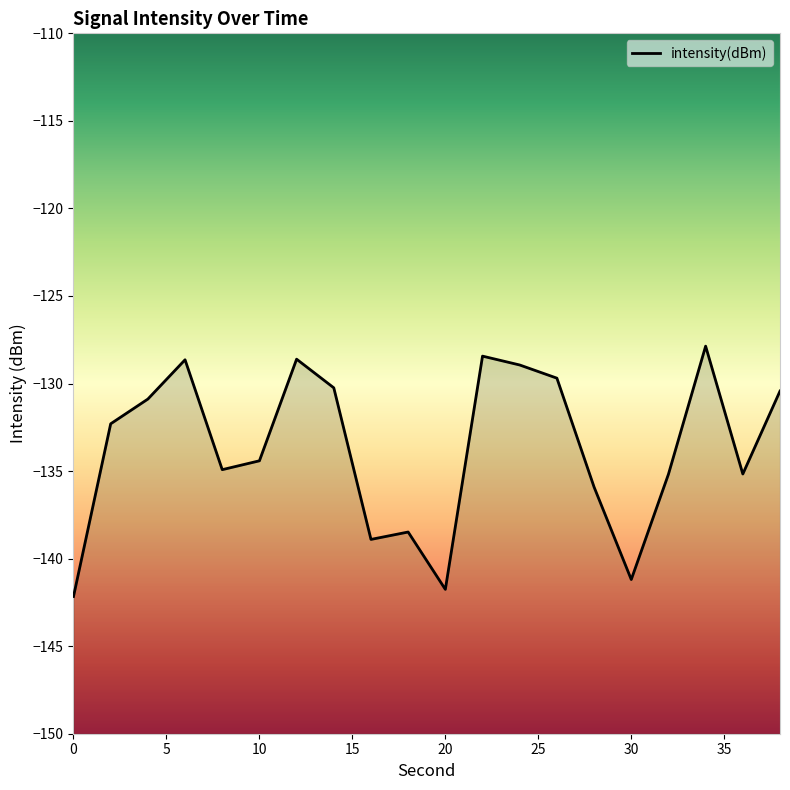

What is the average value?

-133.7